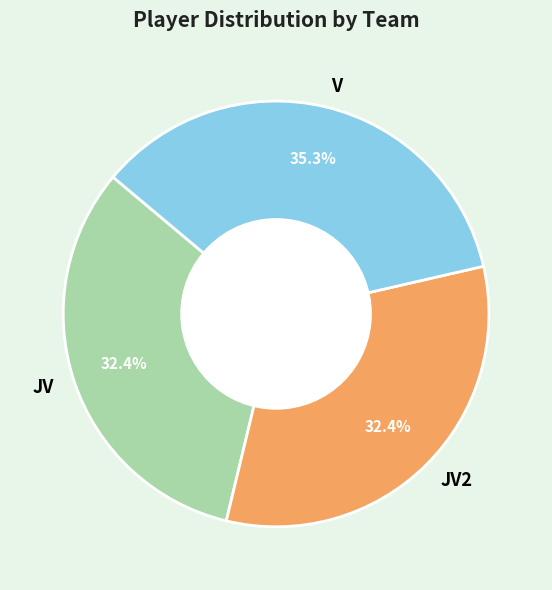

Combined, do JV and V account for over 50%?

Yes